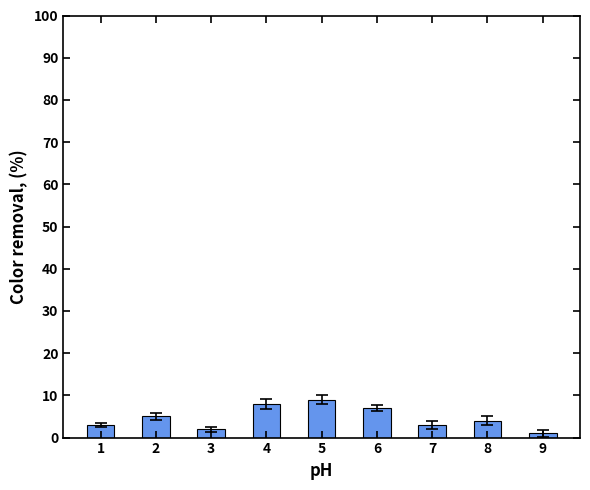

What value does the data have at 3?

2